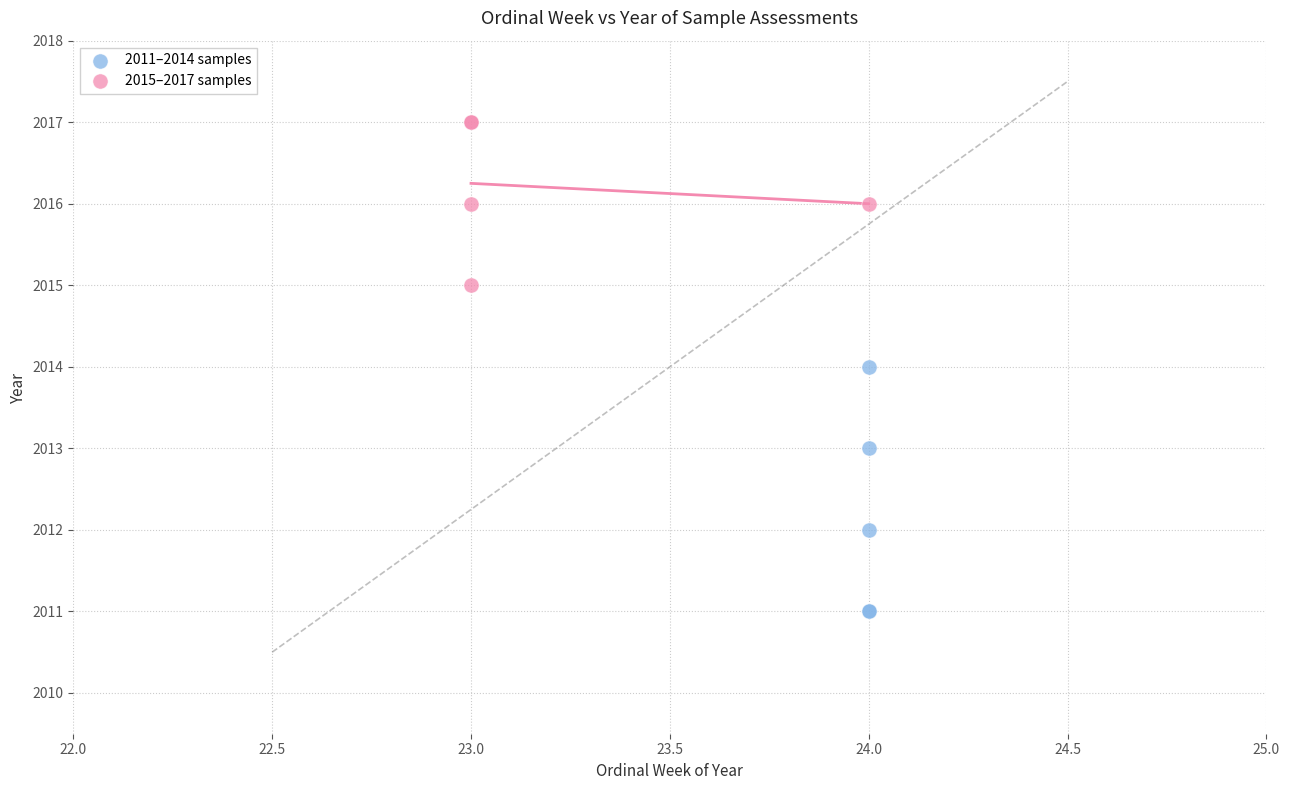

Which series contains the lowest Y value?

2011–2014 samples